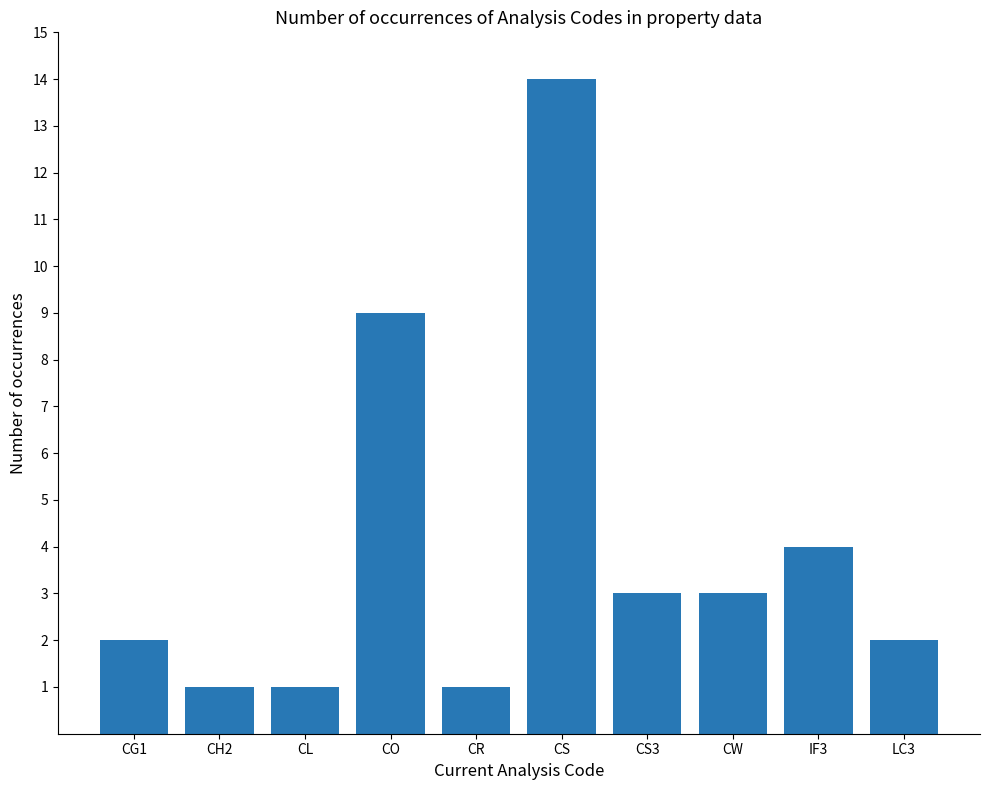

Reading right to left, extract all data points from this chart.

2	4	3	3	14	1	9	1	1	2